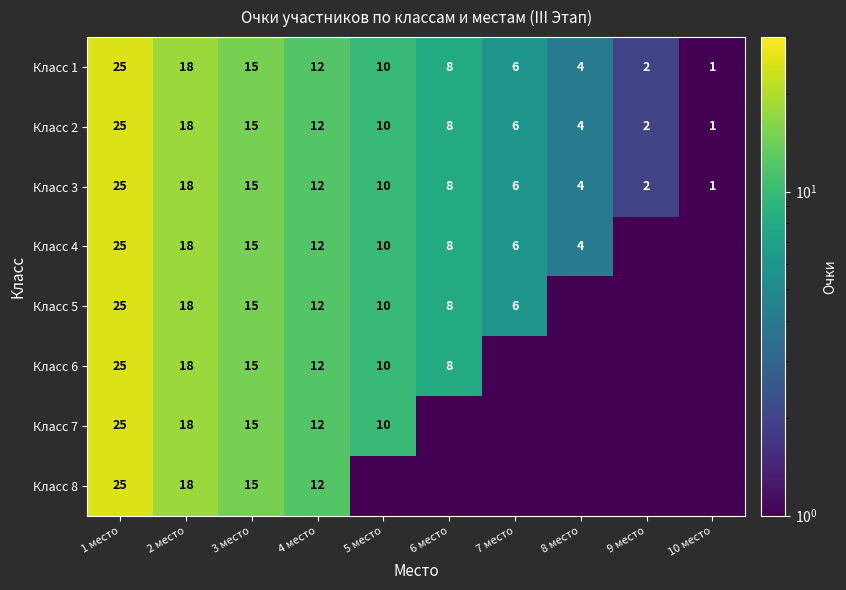

Read the Класс 1 value at 1 место.

25.0